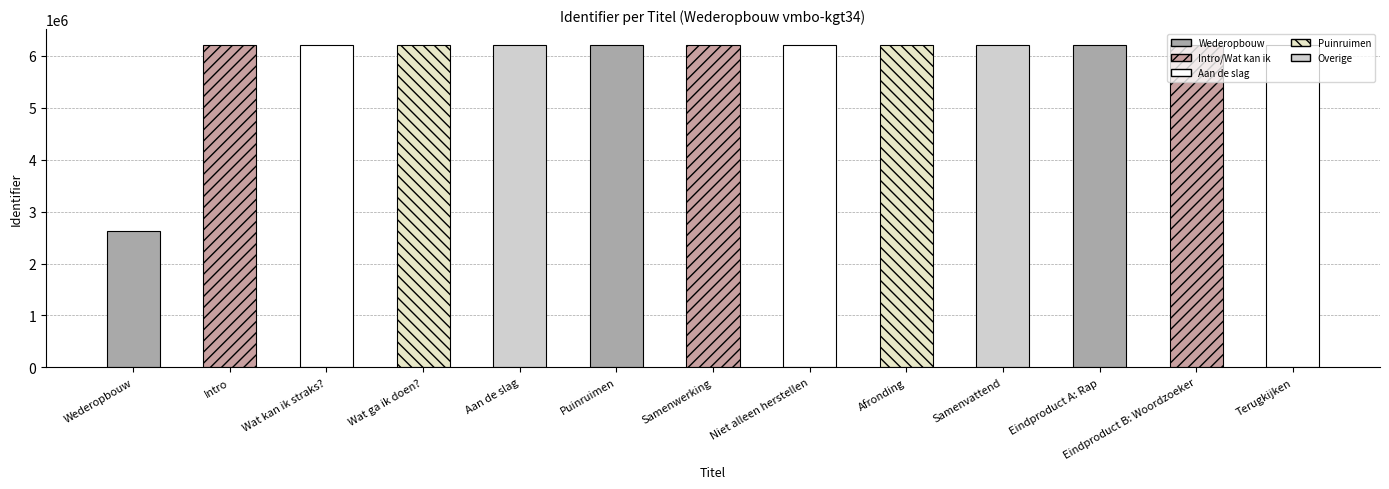

Which label corresponds to the smallest value in the chart?

Wederopbouw